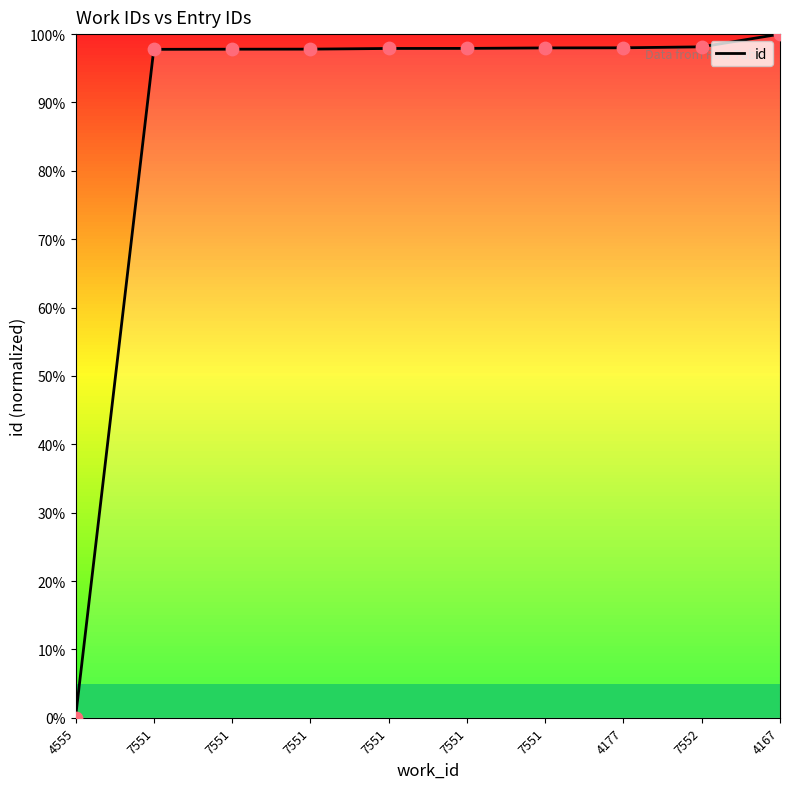

What is the change in value from 7551 to 7552?

+0.2